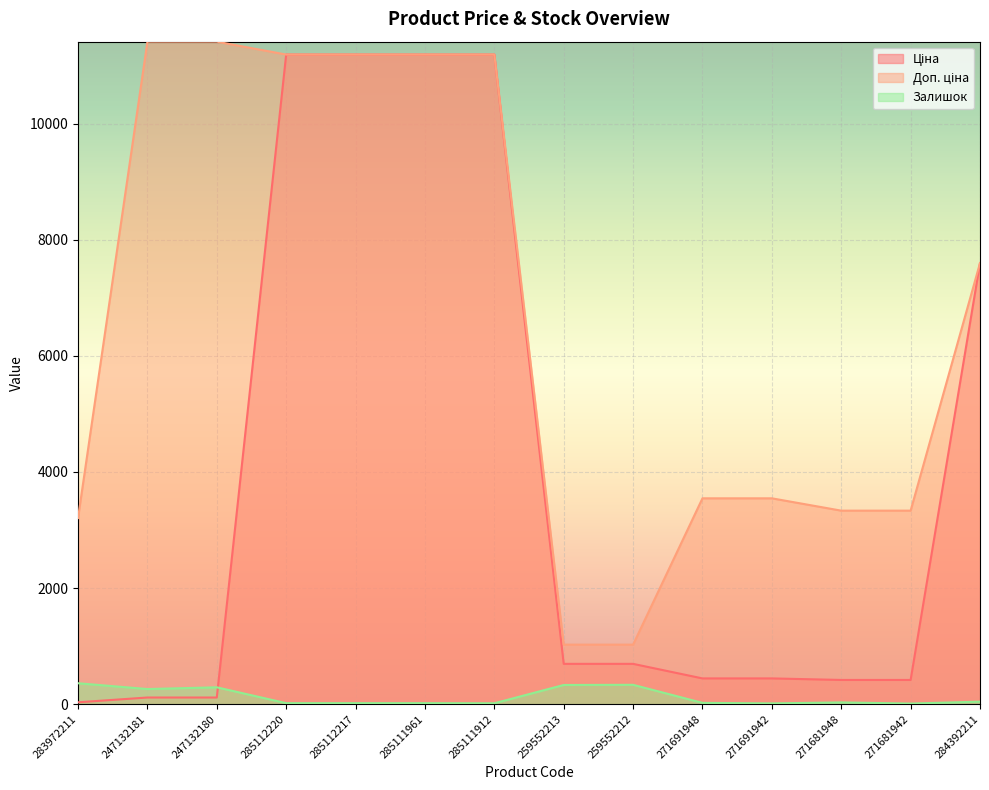

What is the approximate value of Доп. ціна at 285112220?

11188.2